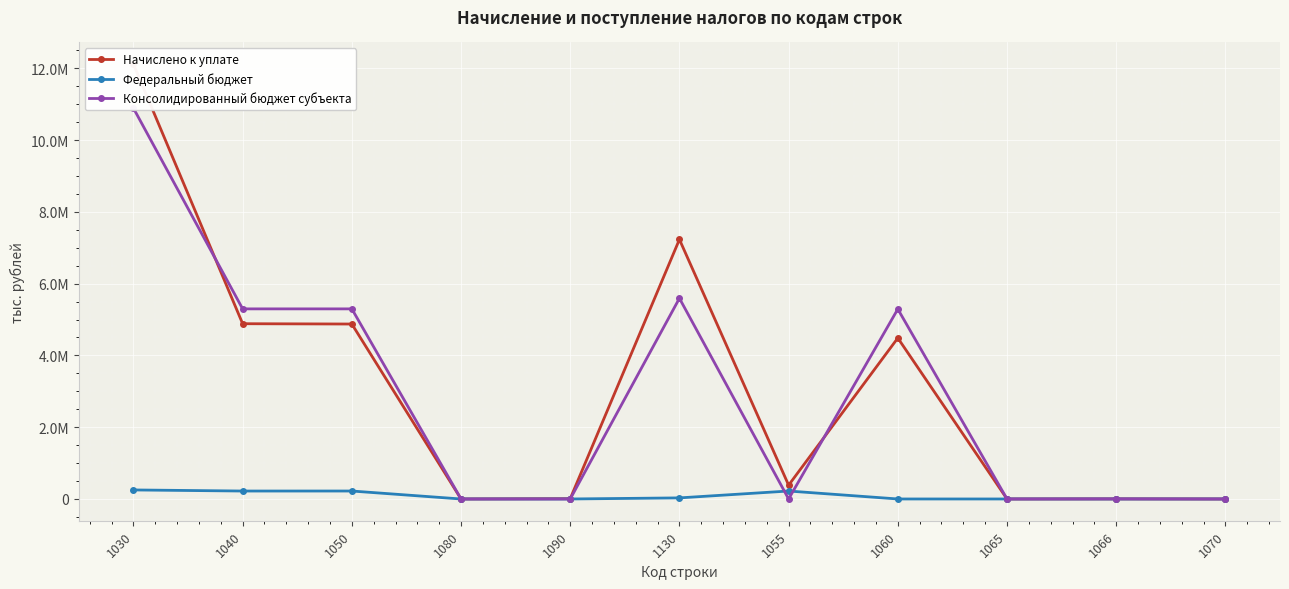

Rank the categories by Начислено к уплате value from lowest to highest.

1065, 1070, 1080, 1066, 1090, 1055, 1060, 1050, 1040, 1130, 1030